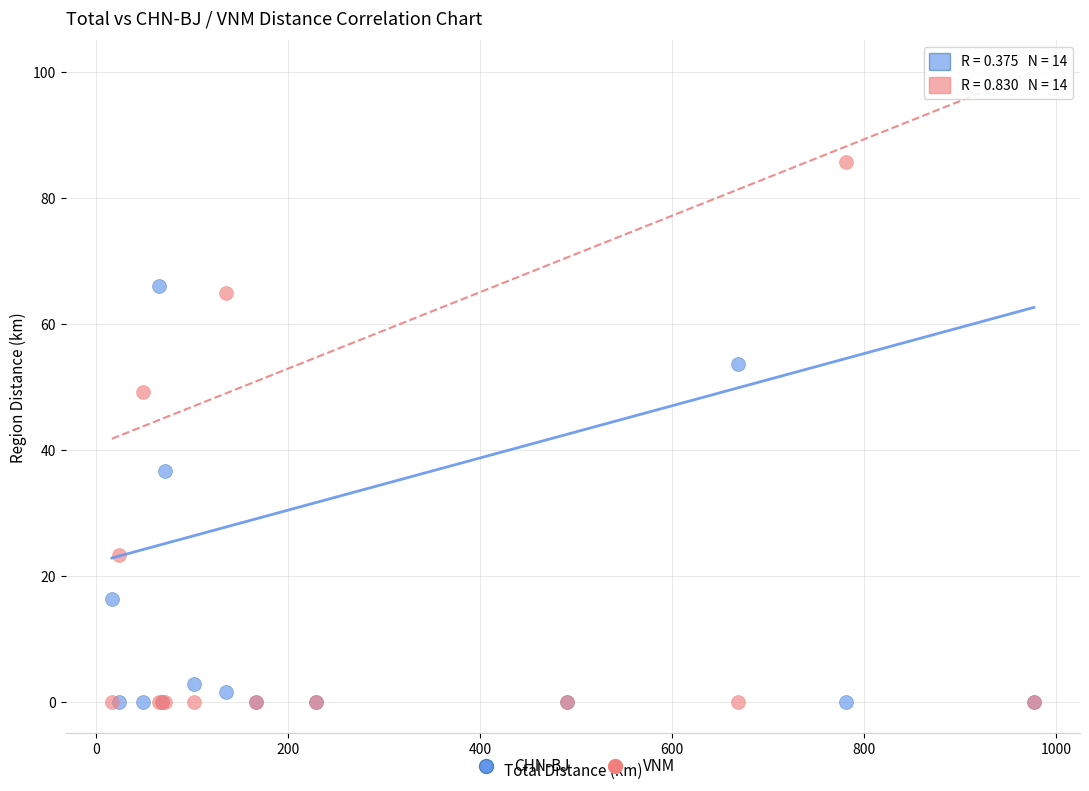

Across all series, what Y value is closest to 42?

36.6